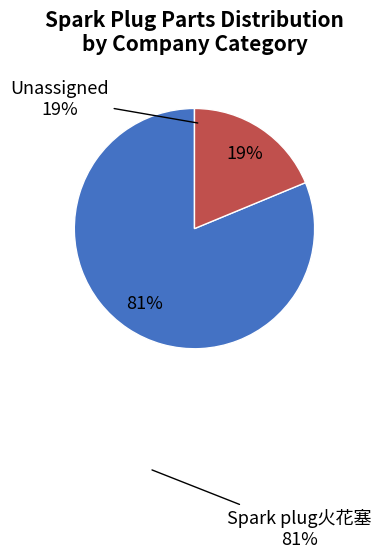

Does any single category account for the majority?

Yes